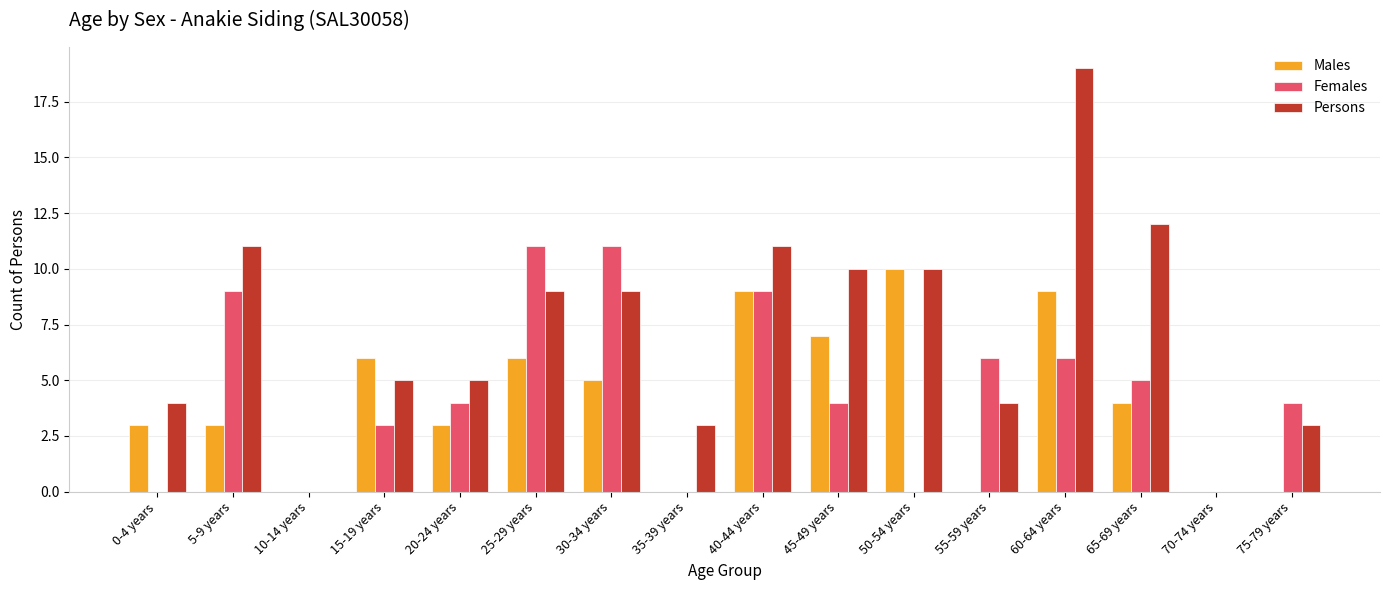

How many categories are shown in the chart?

16